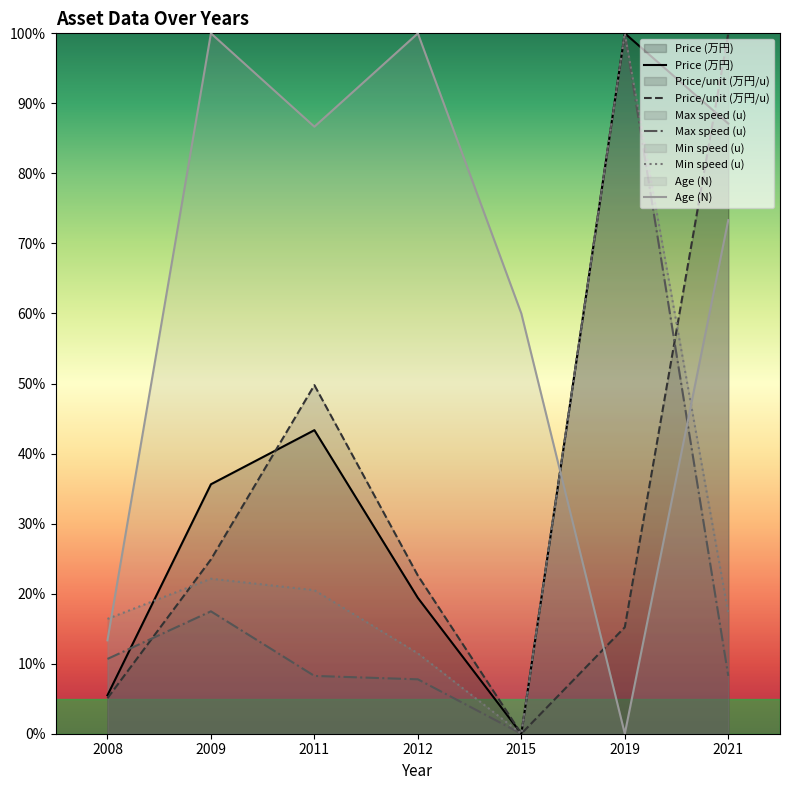

After their last crossing, which series has the higher values: Min speed (u) or Price (万円)?

Price (万円)